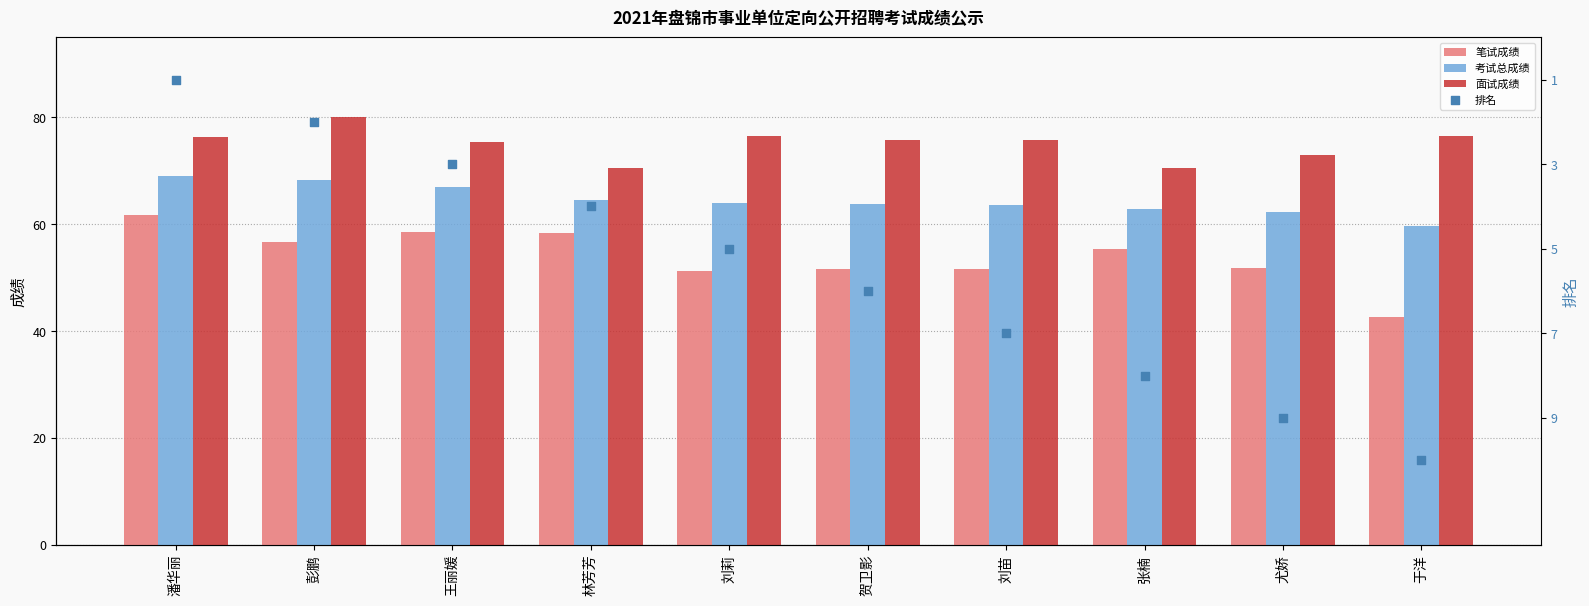

Which series reaches the minimum Y coordinate?

排名